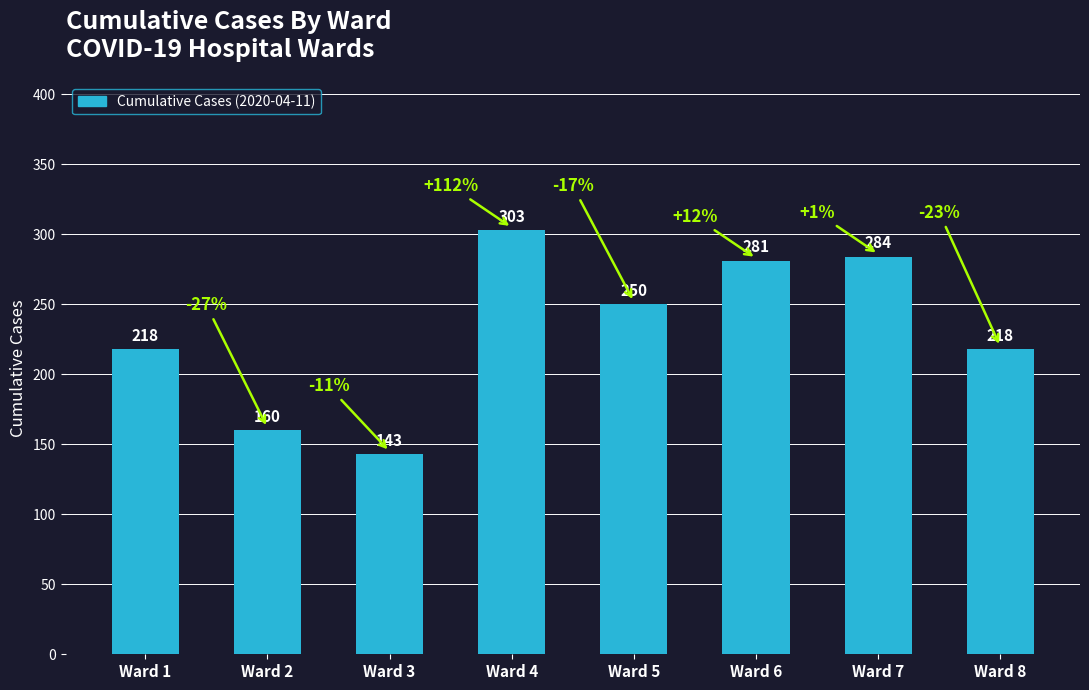

Reading left to right, what are all the values shown in this chart?

218	160	143	303	250	281	284	218